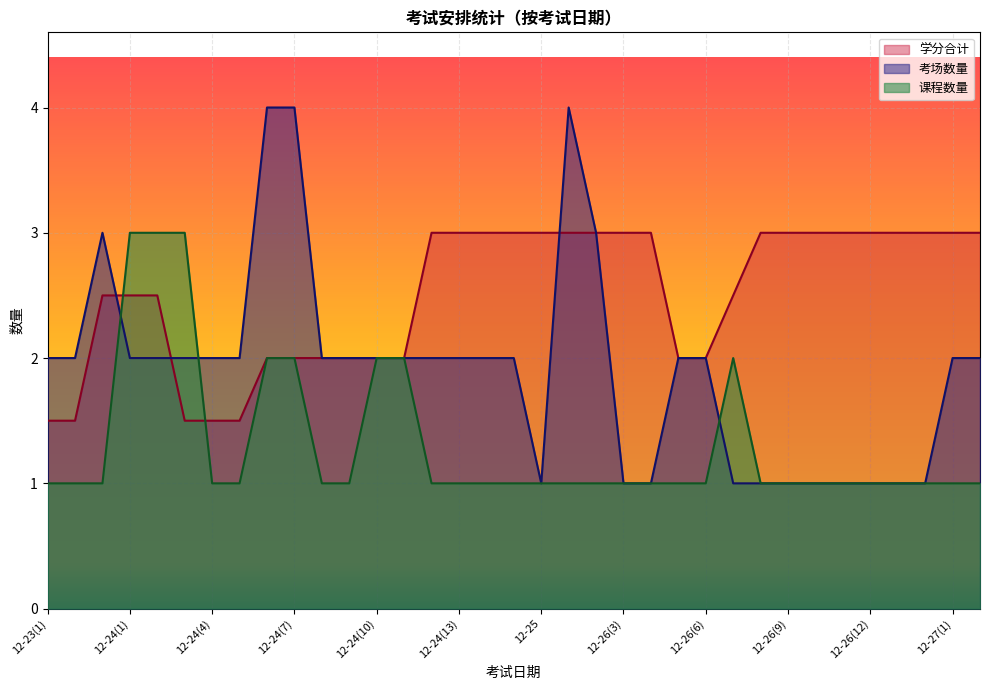

What is the difference between the maximum and minimum values in the 考场数量 series?

3.0